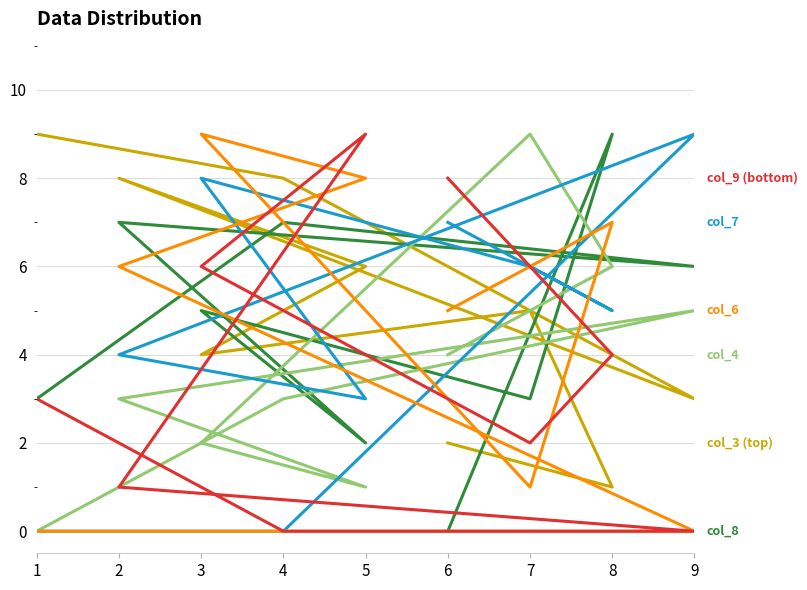

What is the sum of the col_9 (bottom) values at 8 and 1?

7